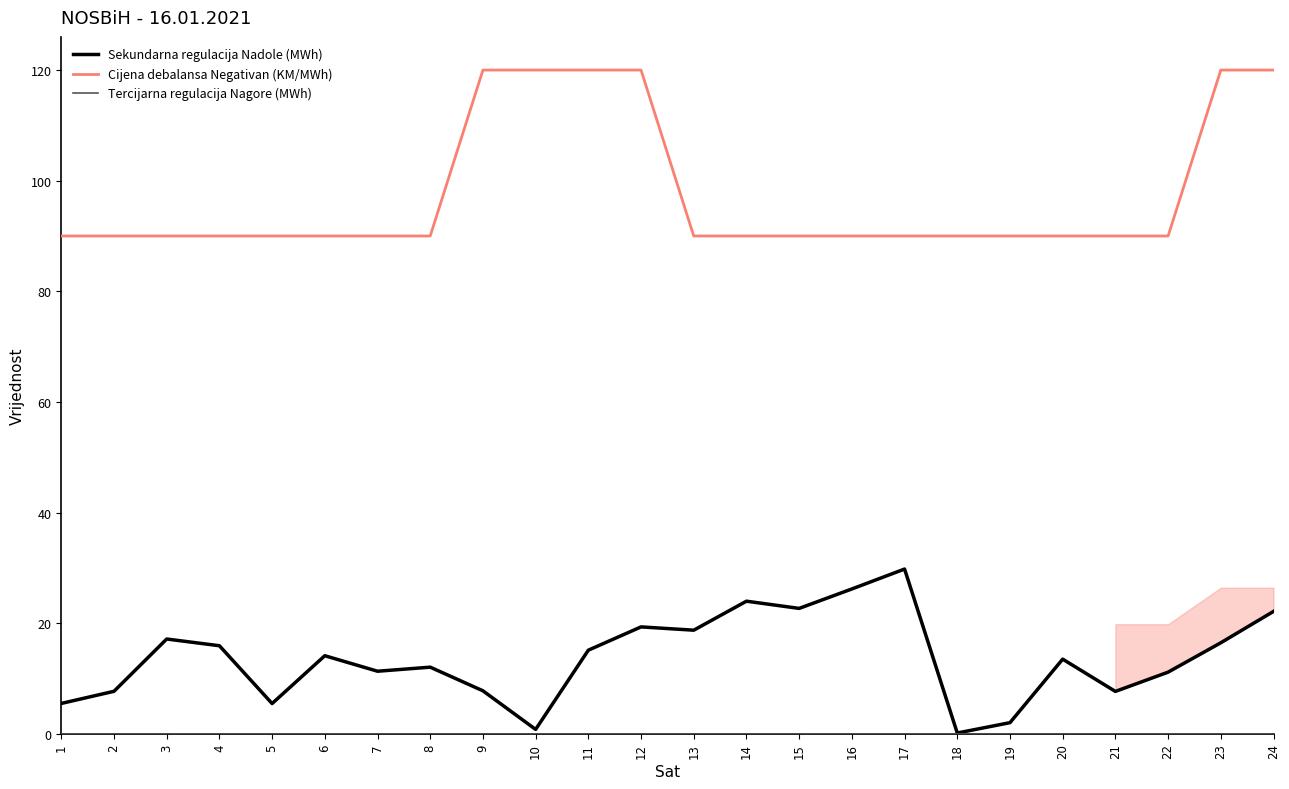

True or false: Sekundarna regulacija Nadole (MWh) has a value of 20.6 at 20.

False